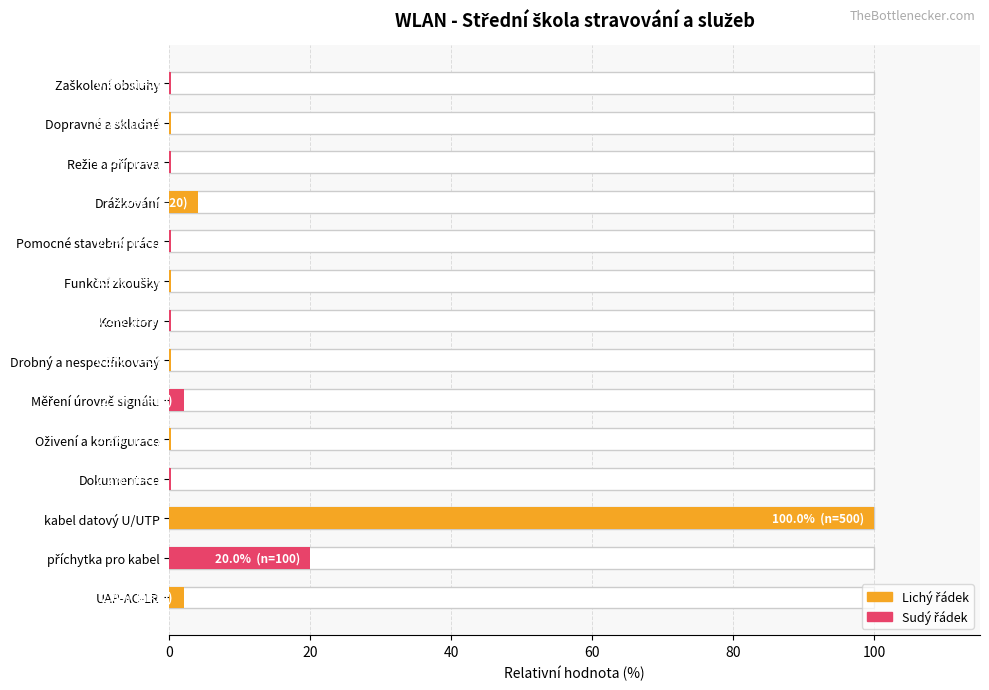

The value at Zaškolení obsluhy is 0.1. True or false?

False